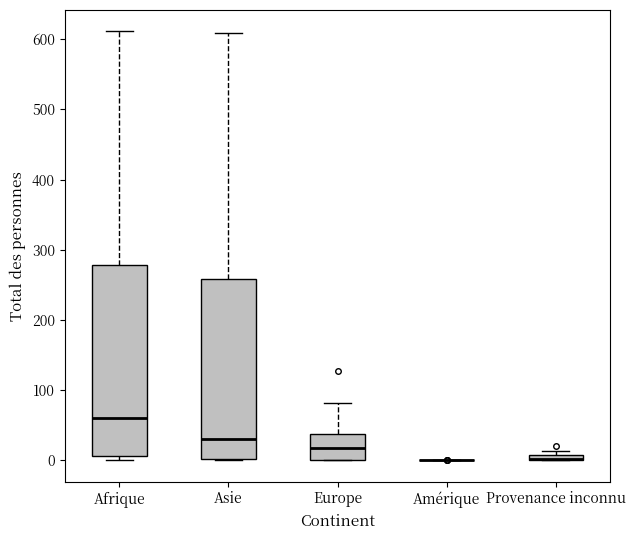

Comparing the boxes themselves (not the whiskers), which one is the tallest?

Afrique